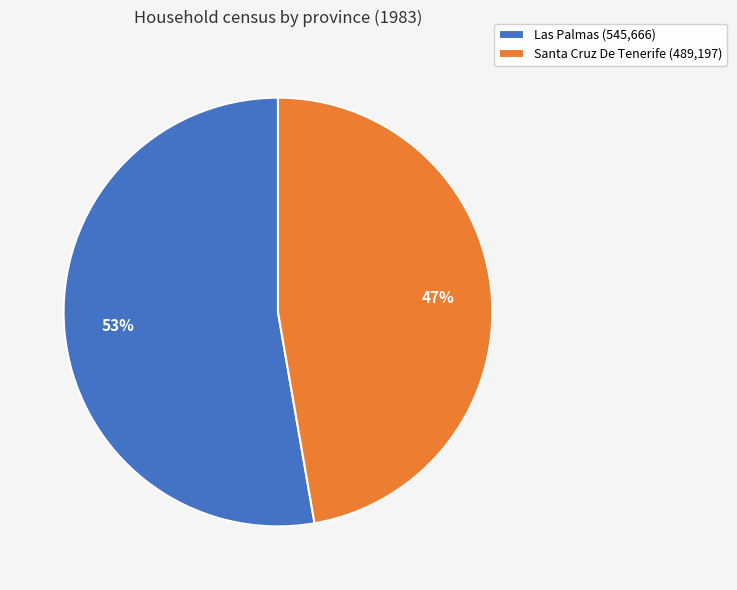

How many slices are in this pie chart?

2